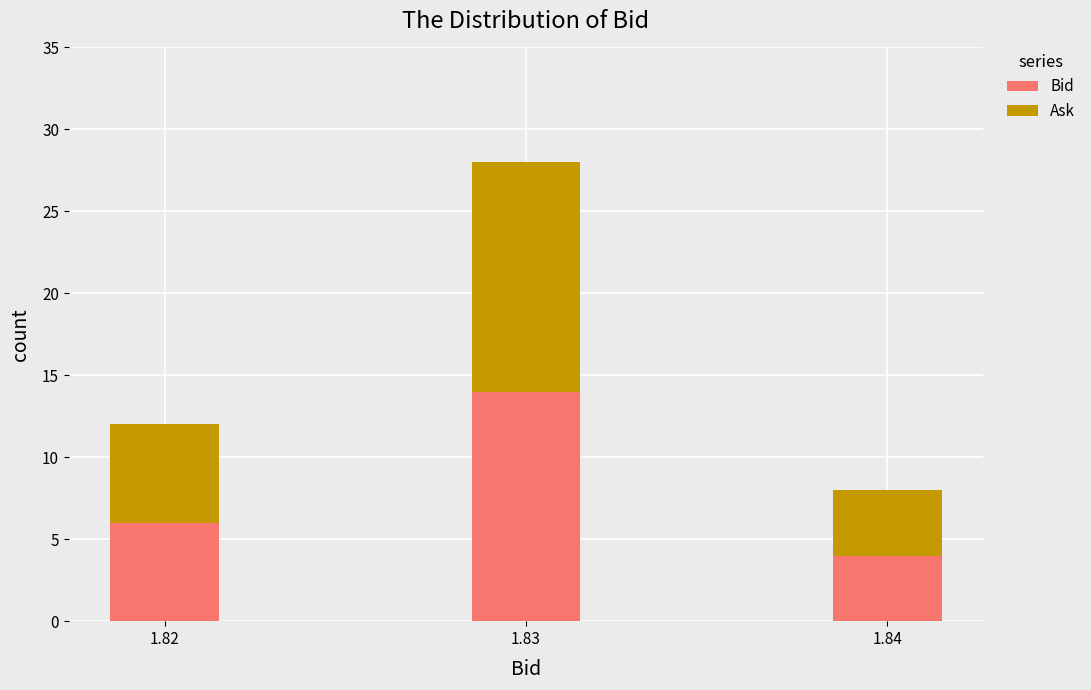

Reading left to right, transcribe the values for Bid.

6	14	4